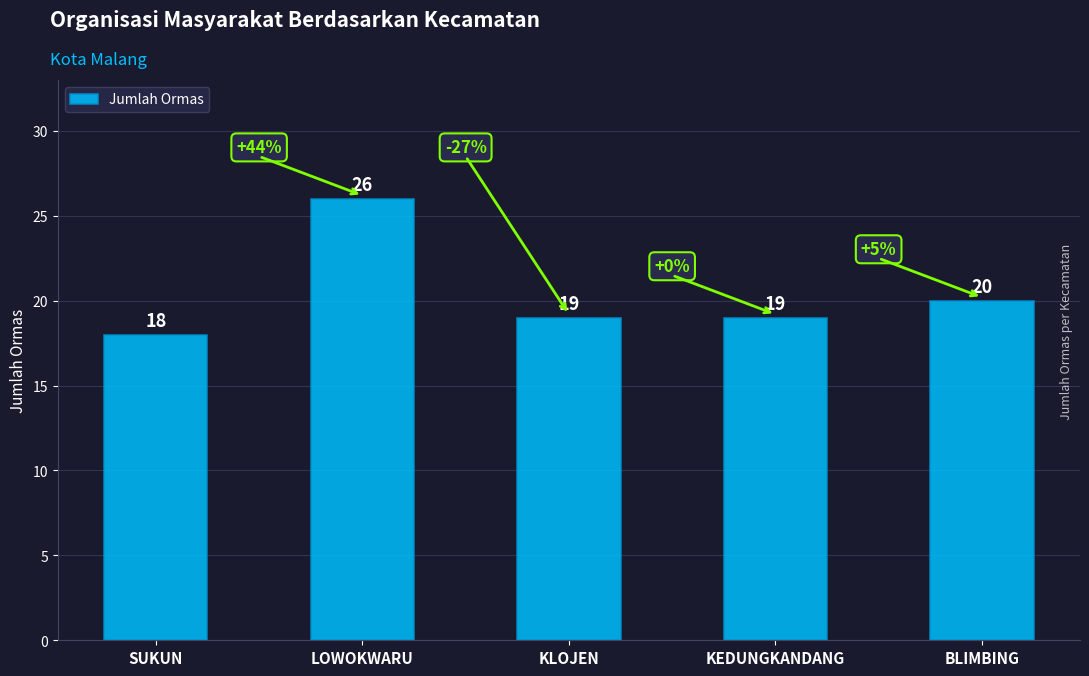

Is it true that the value at BLIMBING is 5?

False